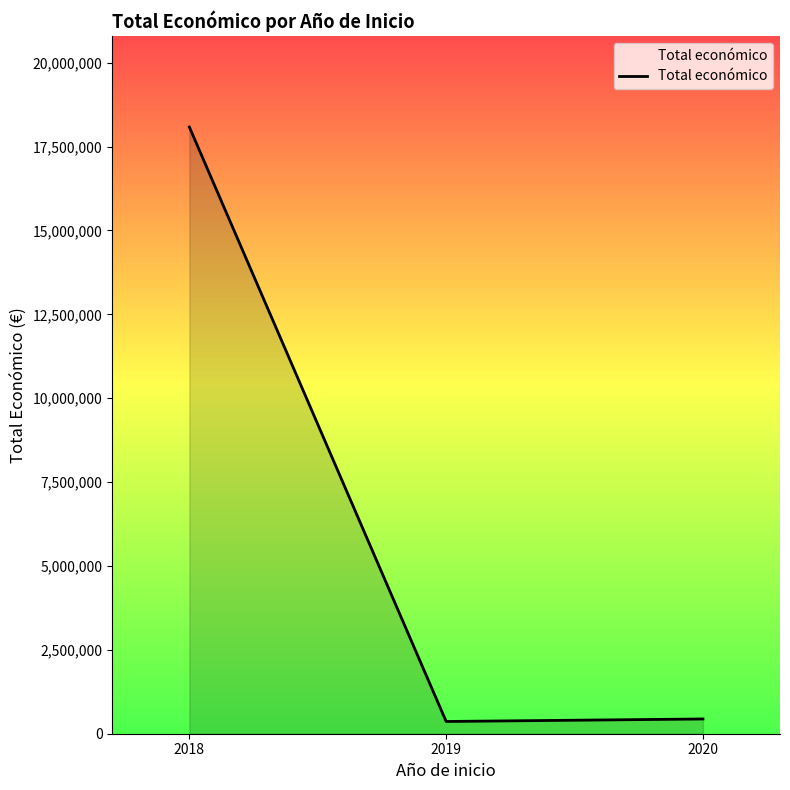

Which has a higher value, 2018 or 2019?

2018